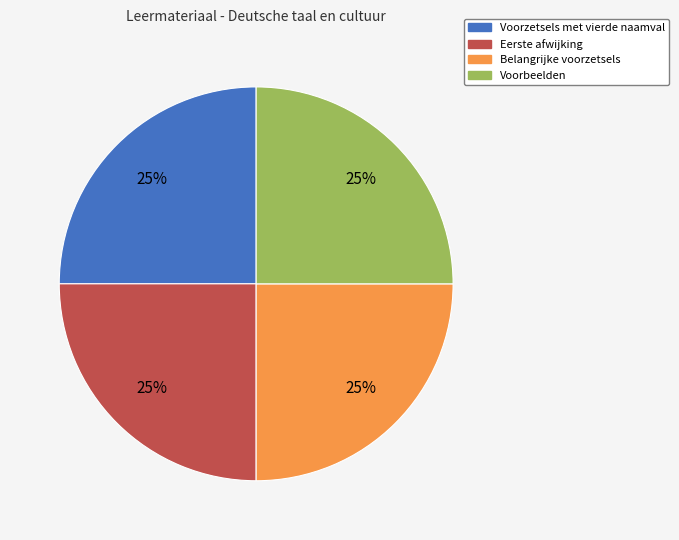

Count the number of slices in the pie.

4